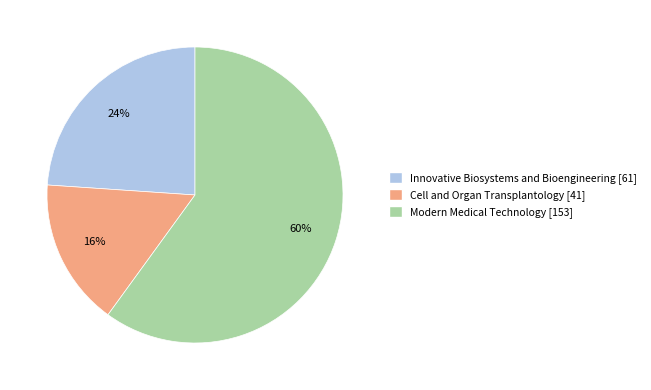

The Modern Medical Technology slice represents 67% of the pie. True or false?

False